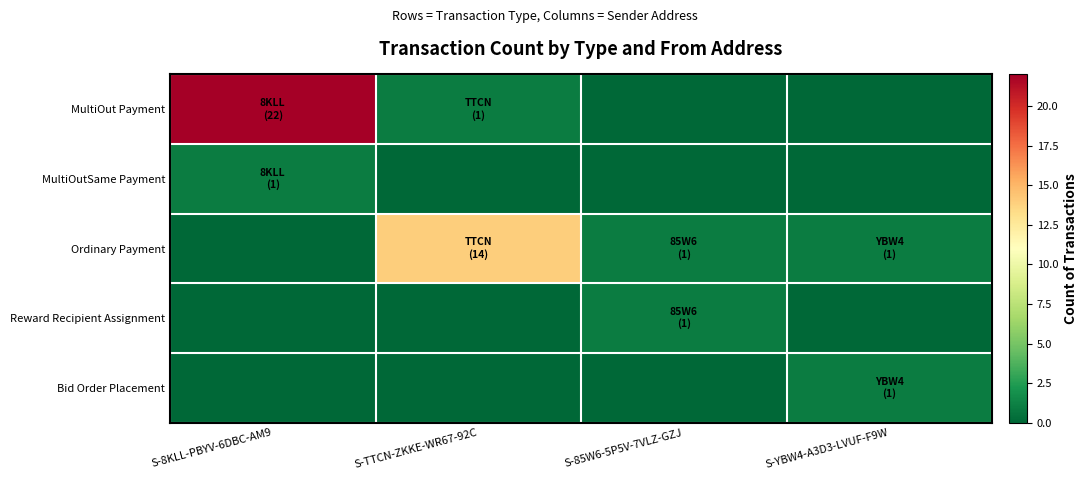

Reading left to right, transcribe all the data shown in this chart.

MultiOut Payment: S-8KLL-PBYV-6DBC-AM9=22	S-TTCN-ZKKE-WR67-92C=1	S-85W6-5P5V-7VLZ-GZJ=0	S-YBW4-A3D3-LVUF-F9W=0
MultiOutSame Payment: S-8KLL-PBYV-6DBC-AM9=1	S-TTCN-ZKKE-WR67-92C=0	S-85W6-5P5V-7VLZ-GZJ=0	S-YBW4-A3D3-LVUF-F9W=0
Ordinary Payment: S-8KLL-PBYV-6DBC-AM9=0	S-TTCN-ZKKE-WR67-92C=14	S-85W6-5P5V-7VLZ-GZJ=1	S-YBW4-A3D3-LVUF-F9W=1
Reward Recipient Assignment: S-8KLL-PBYV-6DBC-AM9=0	S-TTCN-ZKKE-WR67-92C=0	S-85W6-5P5V-7VLZ-GZJ=1	S-YBW4-A3D3-LVUF-F9W=0
Bid Order Placement: S-8KLL-PBYV-6DBC-AM9=0	S-TTCN-ZKKE-WR67-92C=0	S-85W6-5P5V-7VLZ-GZJ=0	S-YBW4-A3D3-LVUF-F9W=1